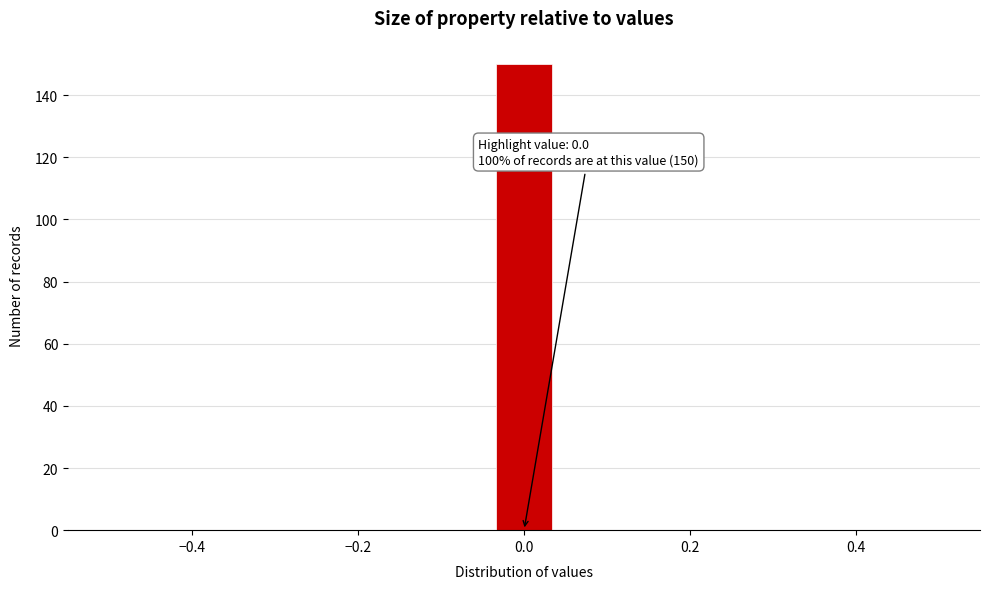

Around what value on the x-axis is the tallest bar? Give the approximate position of its centre, as read against the axis.

0.00